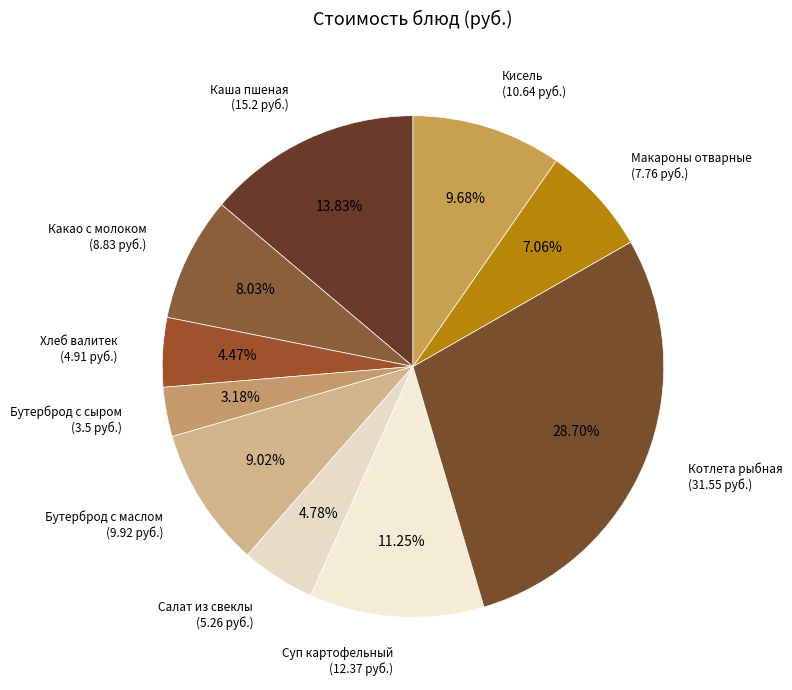

Combined, do Макароны отварные and Хлеб валитек account for over 50%?

No